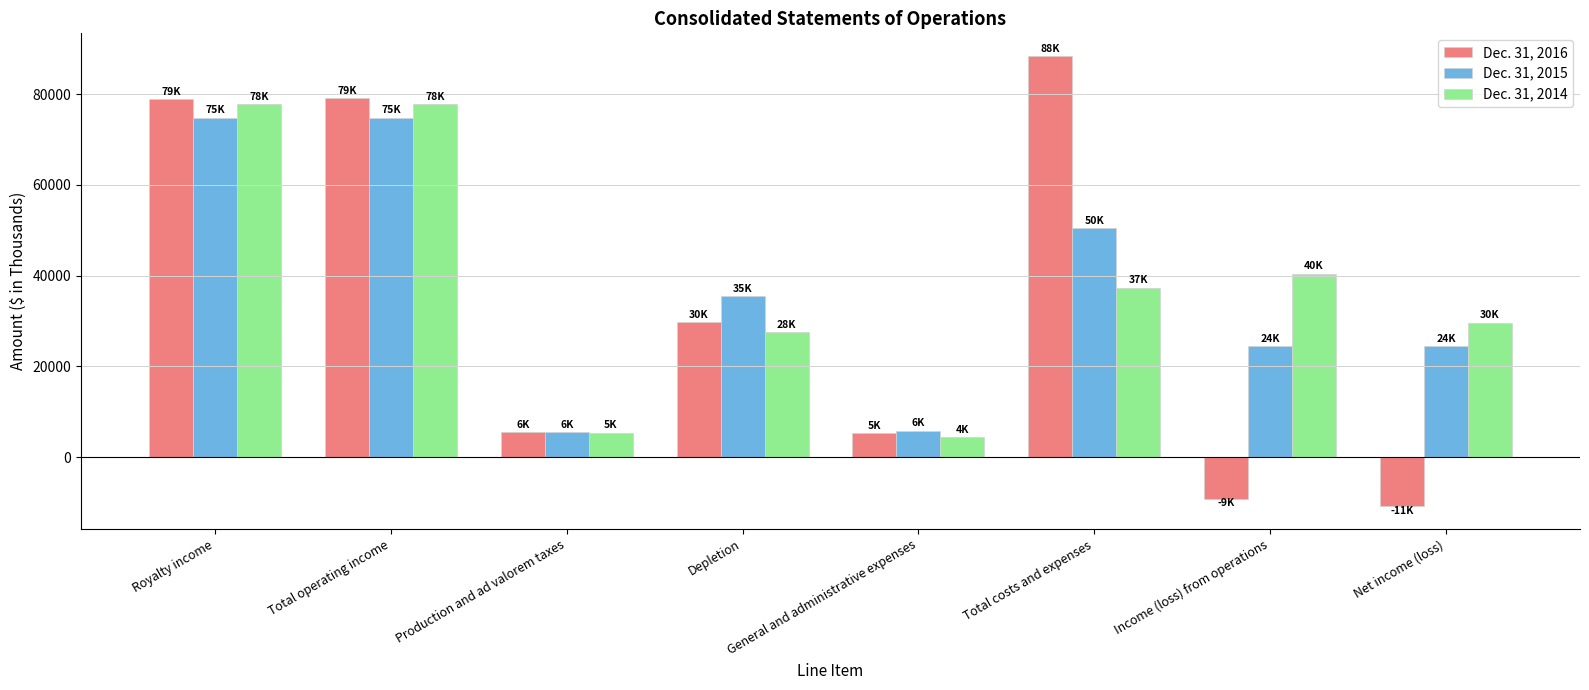

True or false: Dec. 31, 2014 has a value of 27601 at Depletion.

True